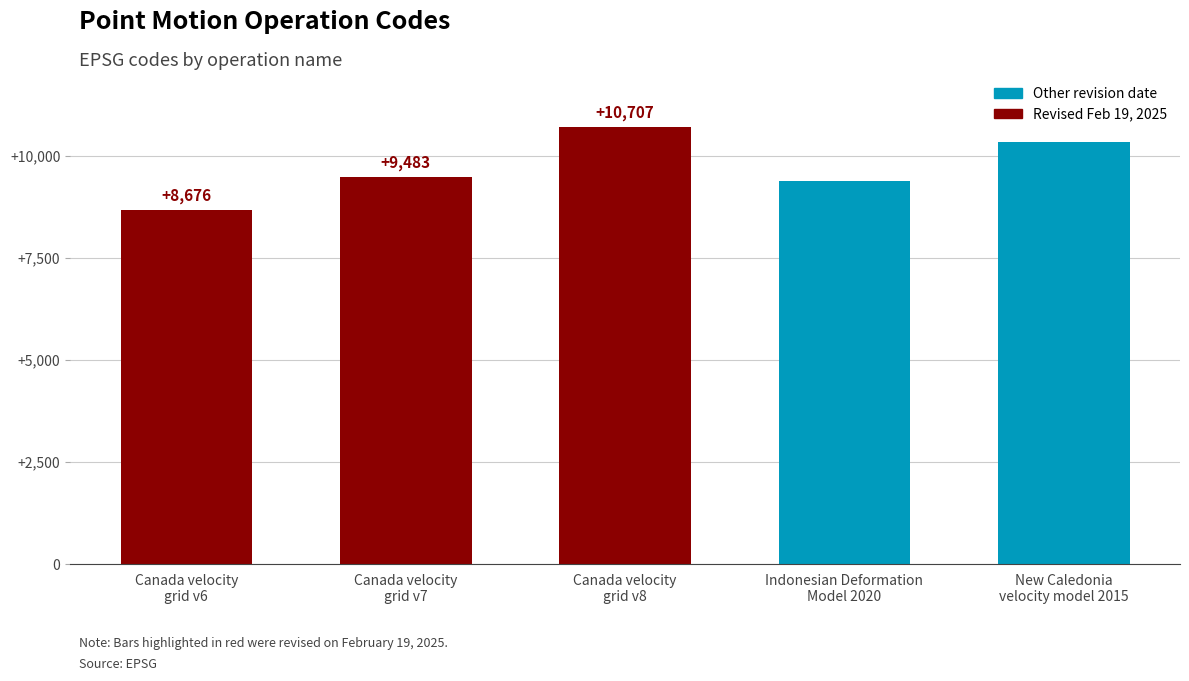

Rank the categories by value from highest to lowest.

Canada velocity
grid v8, New Caledonia
velocity model 2015, Canada velocity
grid v7, Indonesian Deformation
Model 2020, Canada velocity
grid v6